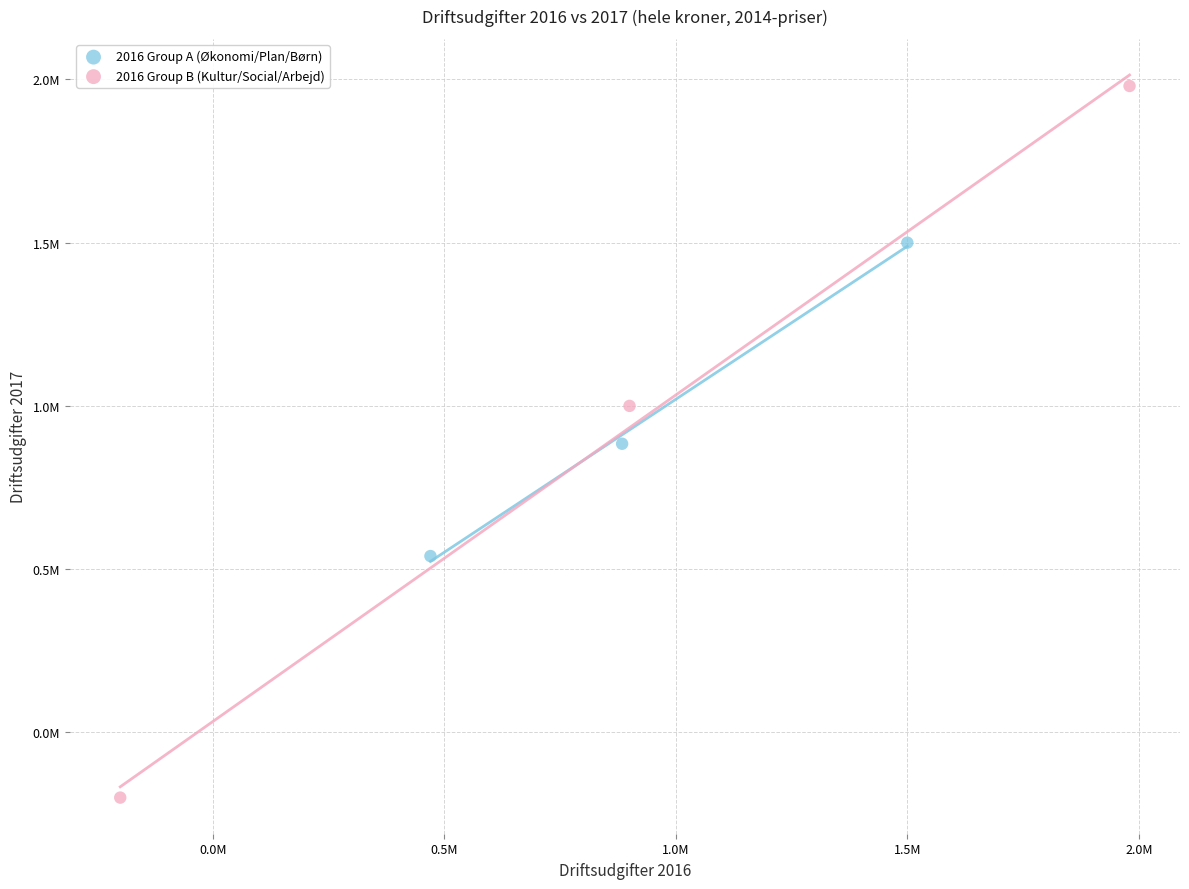

What are all the series names shown in the legend?

2016 Group A (Økonomi/Plan/Børn), 2016 Group B (Kultur/Social/Arbejd)